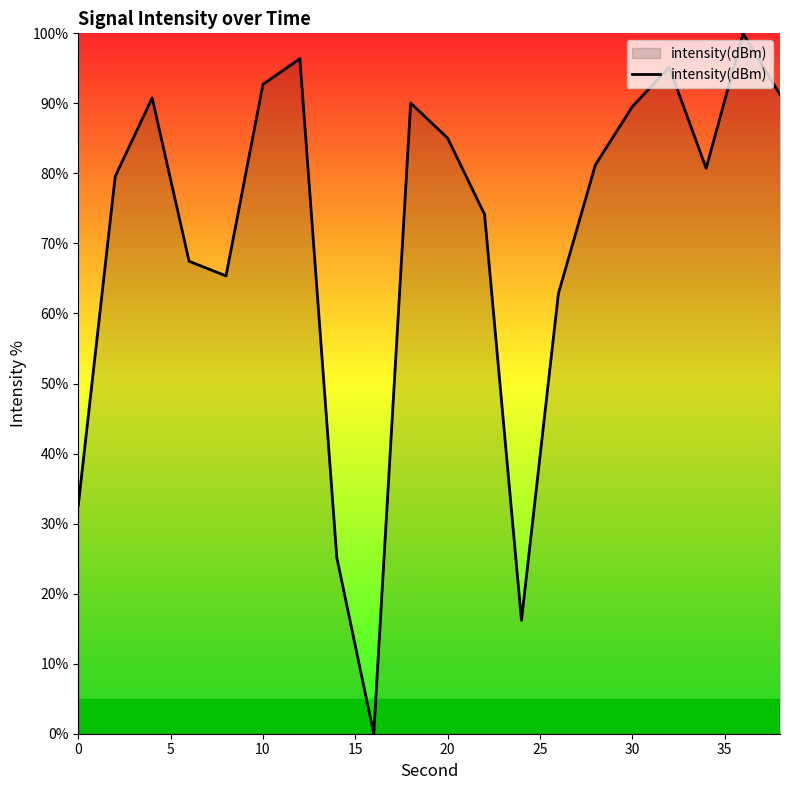

What is the greatest value displayed?

100.0